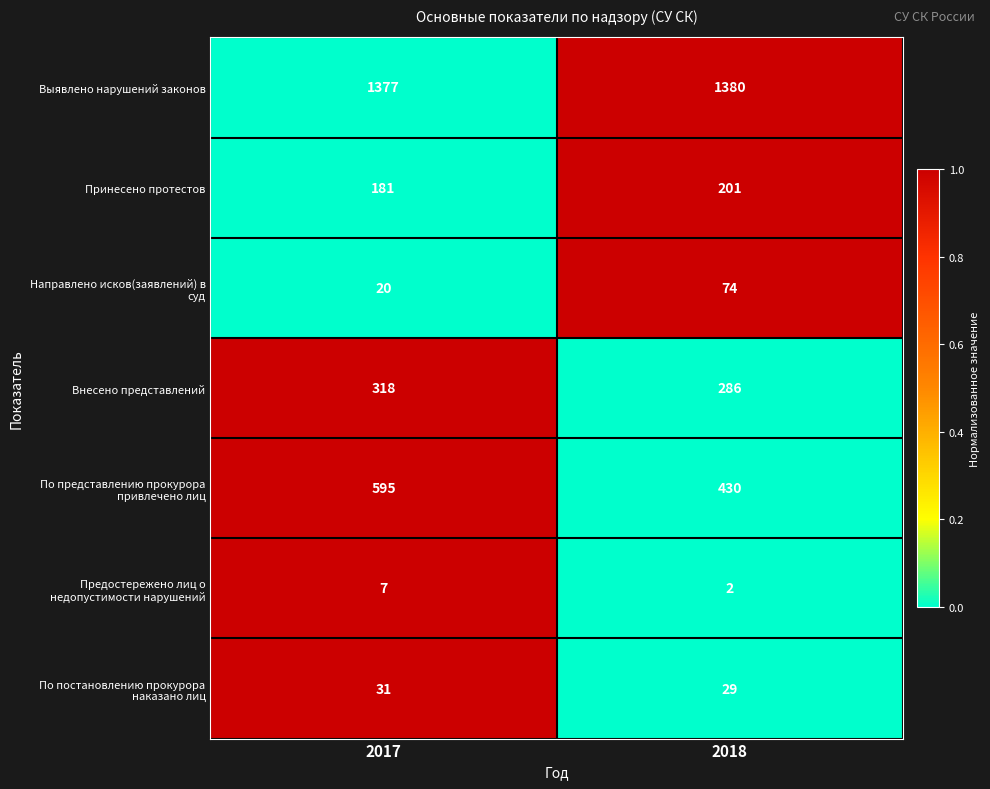

The value of Внесено представлений at 2018 is 286. True or false?

True